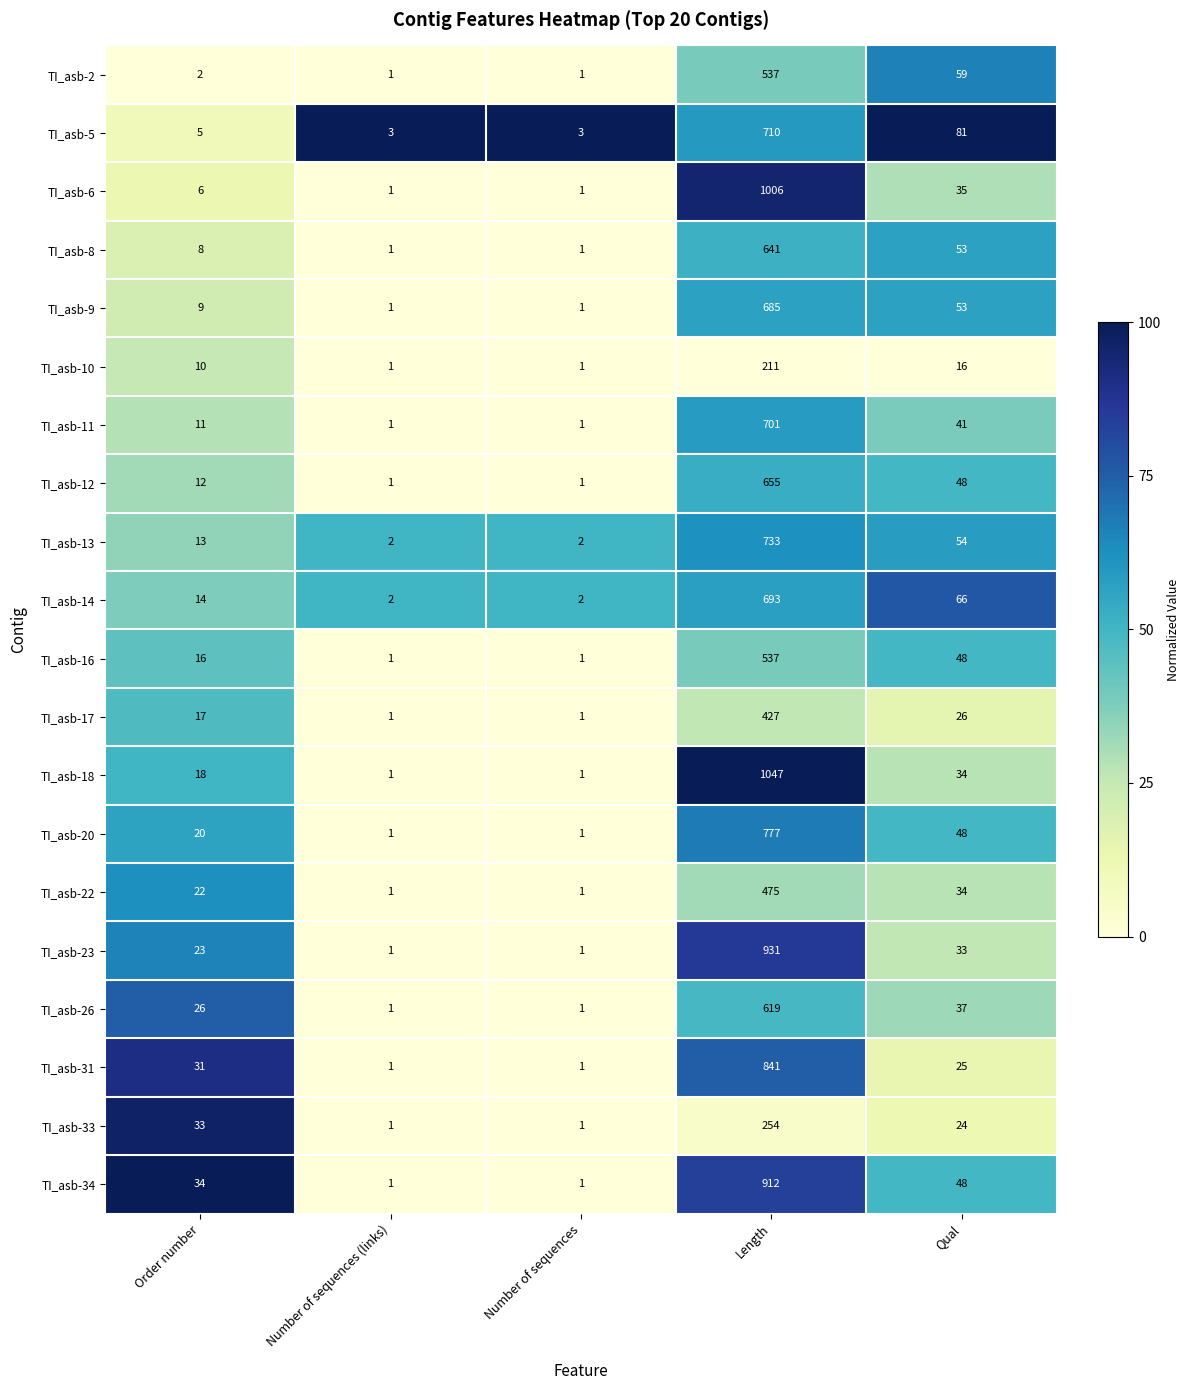

At which category is the sum across all series the highest?

Length